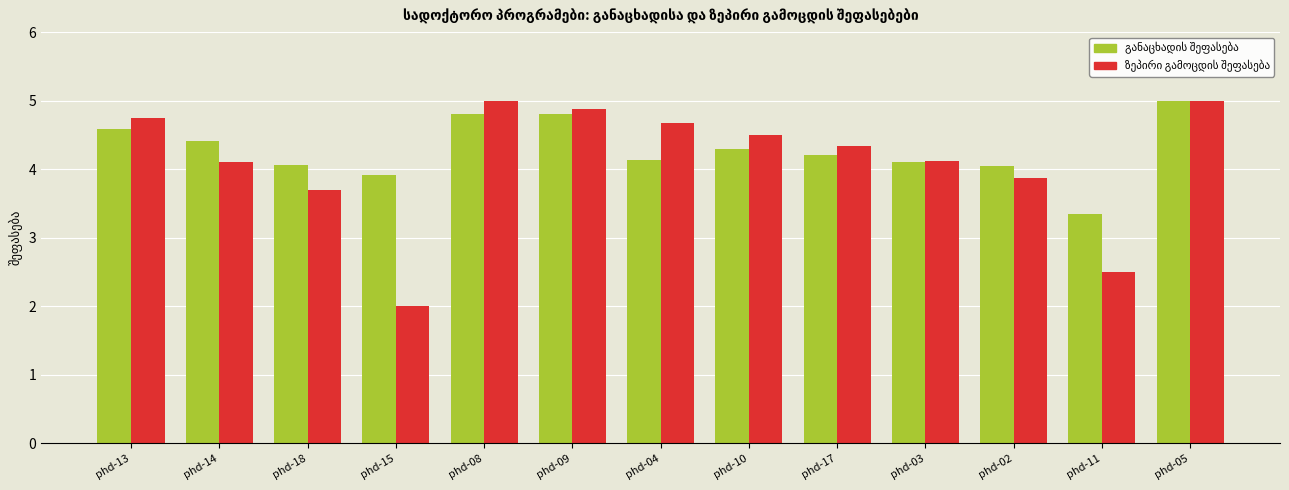

Which category has the highest value in the განაცხადის შეფასება series?

phd-05